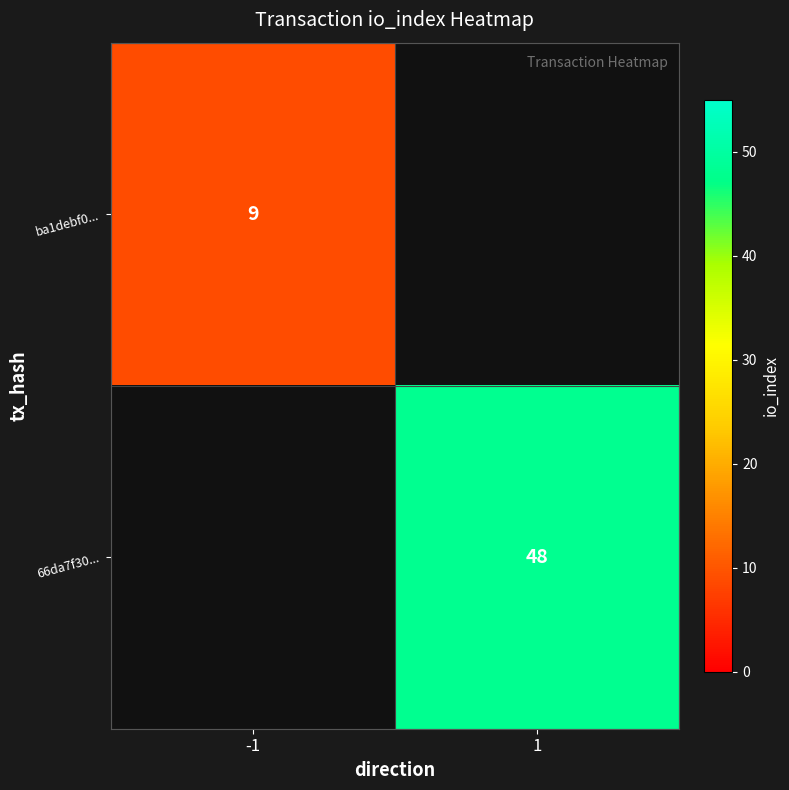

True or false: ba1debf0... has a value of 13 at -1.

False